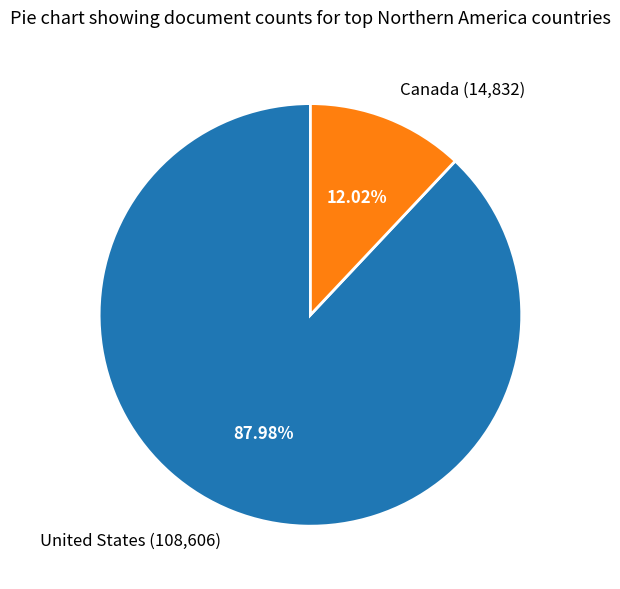

The United States slice represents 82% of the pie. True or false?

False